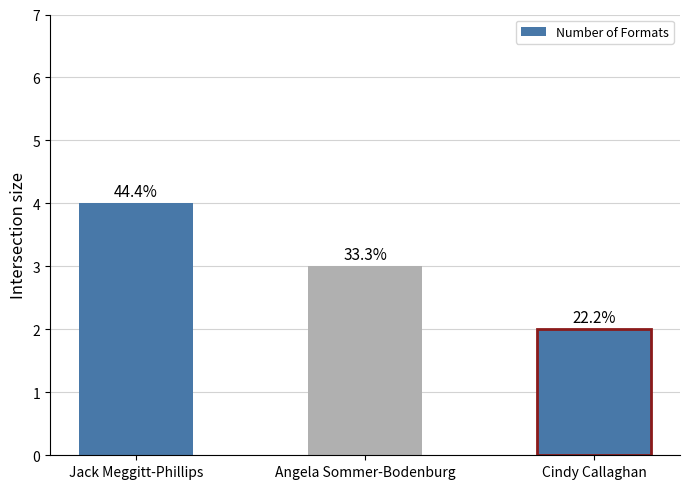

How many bars are there in total?

3